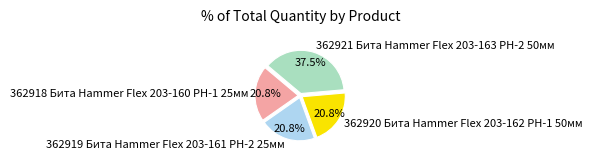

Is the sum of 362921 Бита Hammer Flex 203-163 PH-2 50мм and 362918 Бита Hammer Flex 203-160 PH-1 25мм greater than half?

Yes